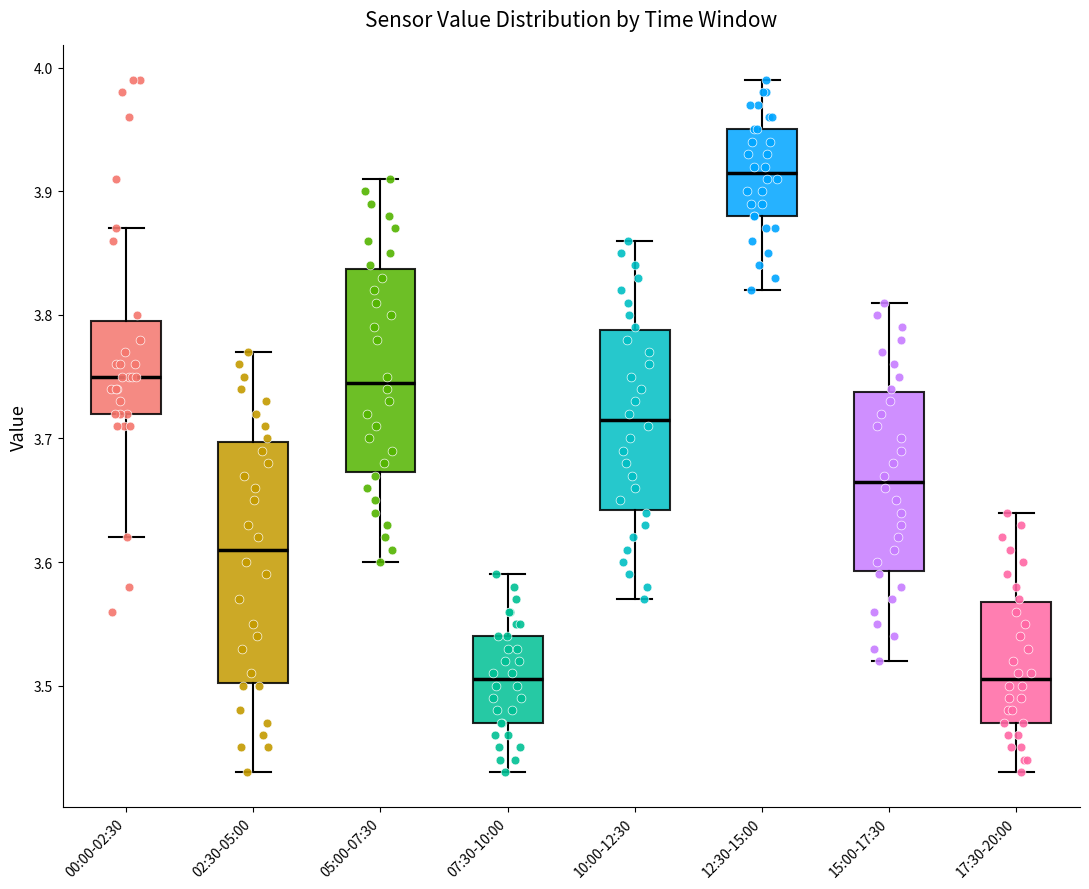

Reading left to right, read every box against the y-axis: the position of its median line, the range the box covers, and the ends of its whiskers. The values are not printed on the chart, so give them approximately, as read against the axis.

00:00-02:30: median 3.75, box 3.72 to 3.80, whiskers 3.62 to 3.87
02:30-05:00: median 3.61, box 3.50 to 3.70, whiskers 3.43 to 3.77
05:00-07:30: median 3.75, box 3.67 to 3.84, whiskers 3.60 to 3.91
07:30-10:00: median 3.51, box 3.47 to 3.54, whiskers 3.43 to 3.59
10:00-12:30: median 3.72, box 3.64 to 3.79, whiskers 3.57 to 3.86
12:30-15:00: median 3.92, box 3.88 to 3.95, whiskers 3.82 to 3.99
15:00-17:30: median 3.67, box 3.59 to 3.74, whiskers 3.52 to 3.81
17:30-20:00: median 3.51, box 3.47 to 3.57, whiskers 3.43 to 3.64